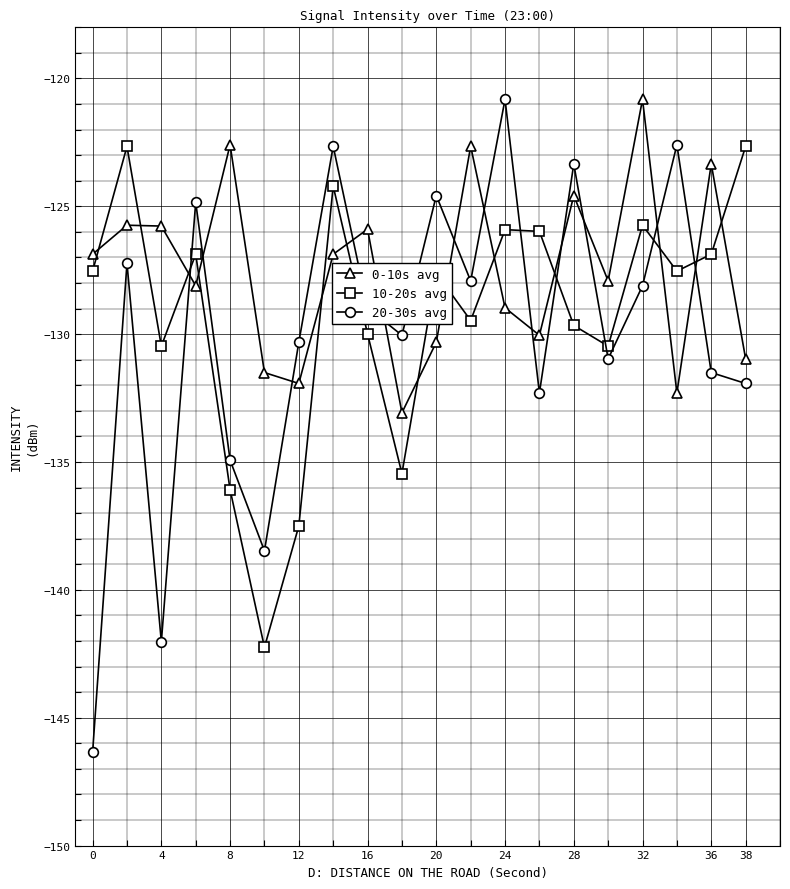

What is the lowest value of the 10-20s avg series?

-142.2